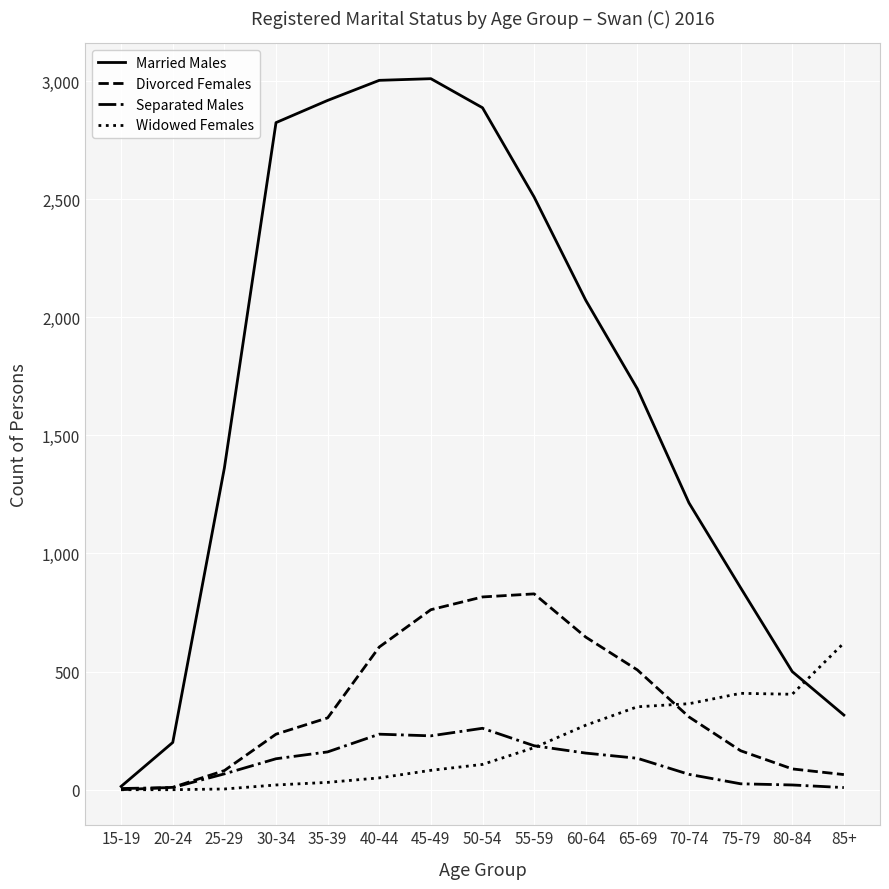

Between 30-34 and 45-49, which series saw the biggest shift?

Divorced Females